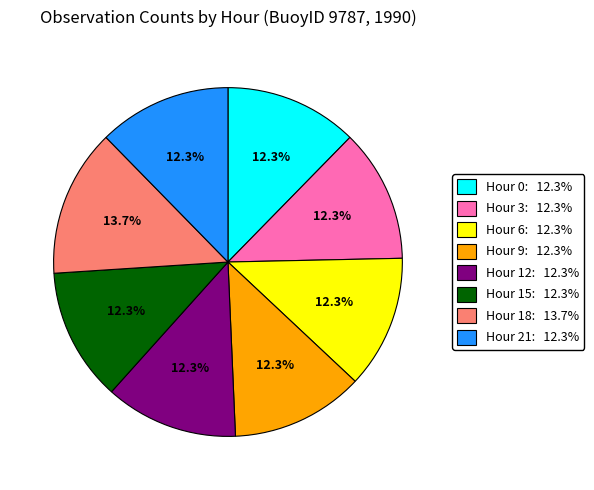

Count the number of slices in the pie.

8